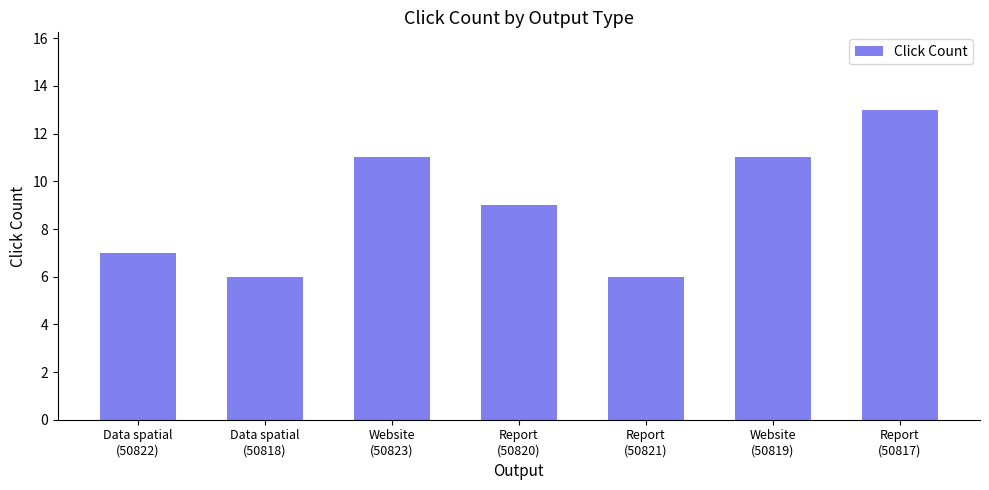

What is the difference between the maximum and minimum values?

7